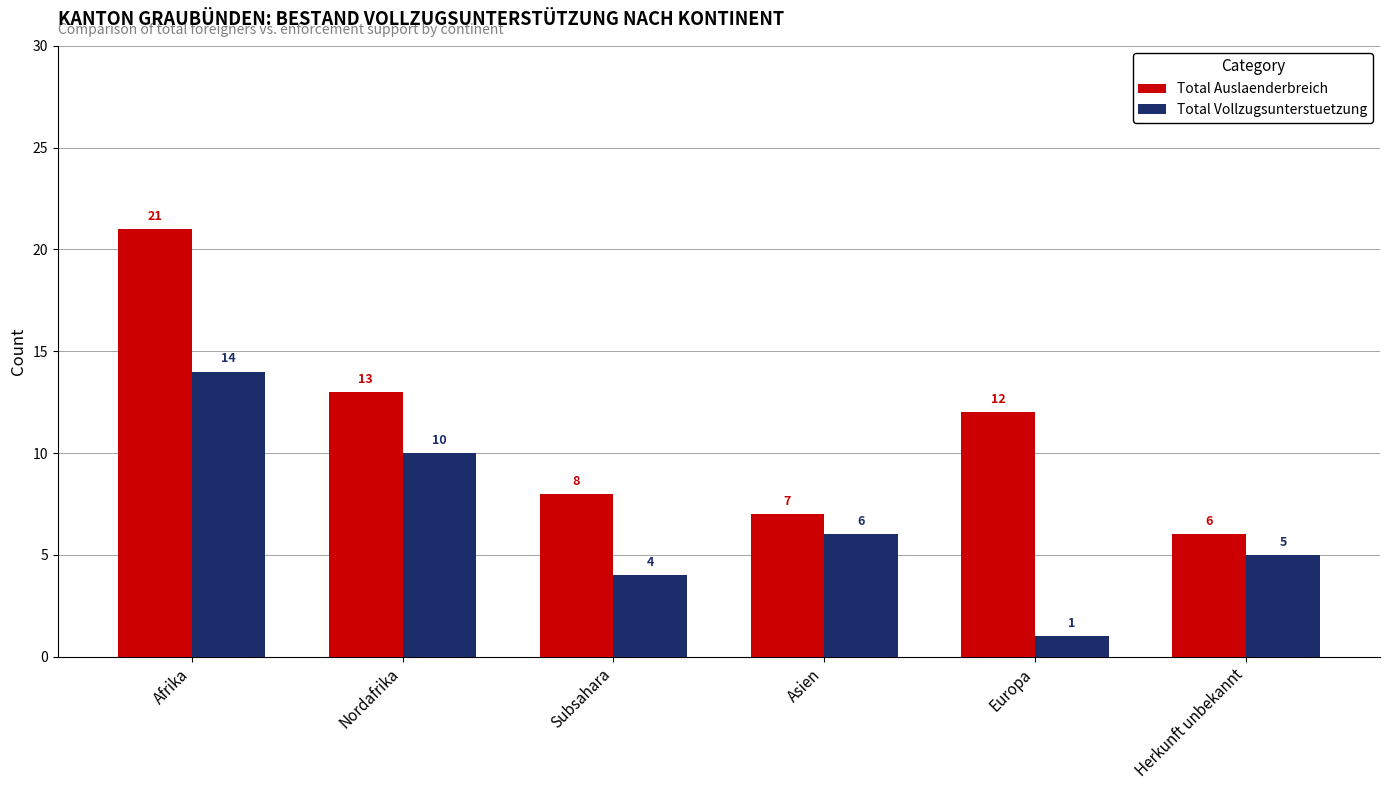

Are the bars grouped side by side (vs. stacked)?

Yes